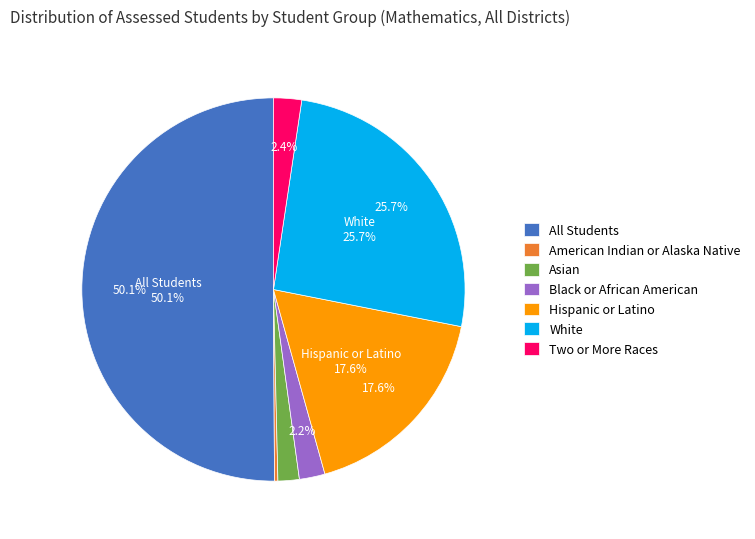

Rank the categories by value from highest to lowest.

All Students, White, Hispanic or Latino, Two or More Races, Black or African American, Asian, American Indian or Alaska Native